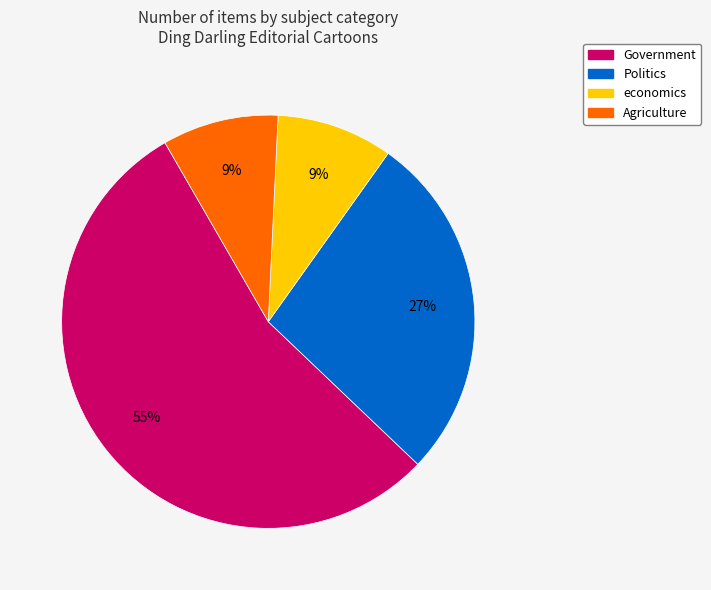

To the nearest percent, what is the average slice percentage?

25%